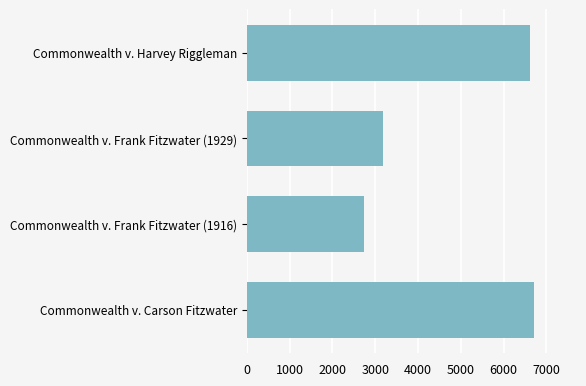

What is the difference between the values at Commonwealth v. Harvey Riggleman and Commonwealth v. Frank Fitzwater (1916)?

3863